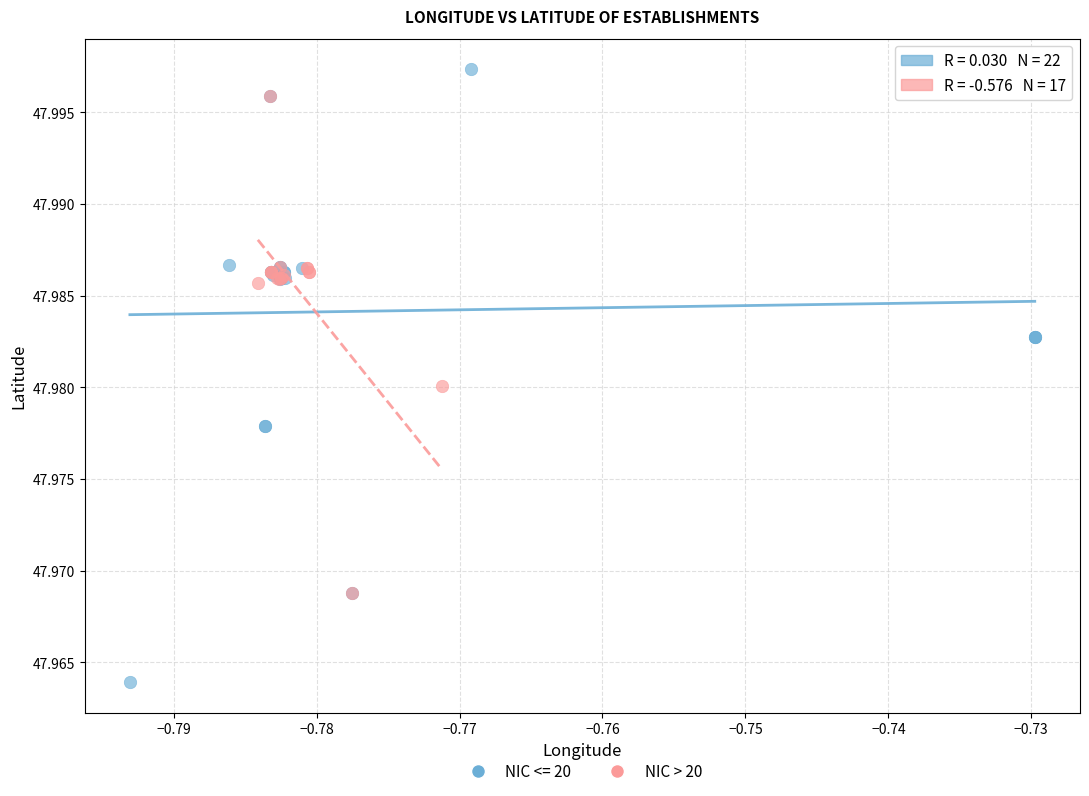

Which series has the largest Y range (max minus min)?

NIC <= 20